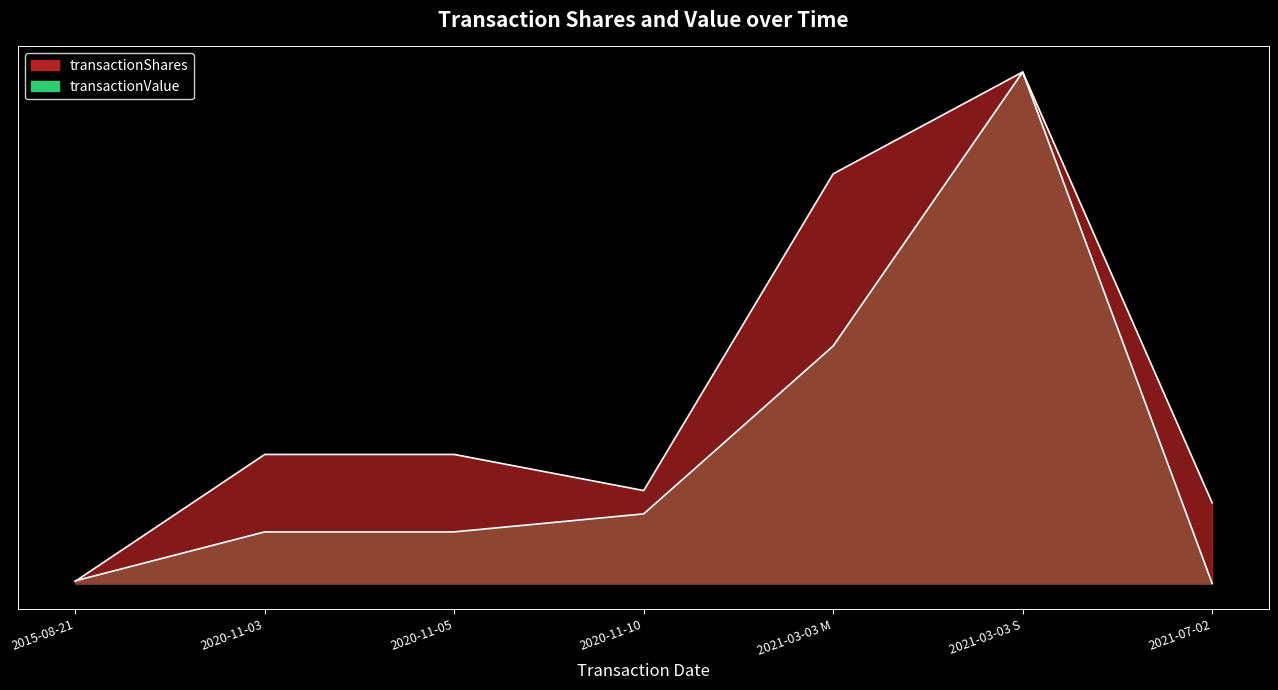

Which category has the lowest value across all series?

2021-07-02